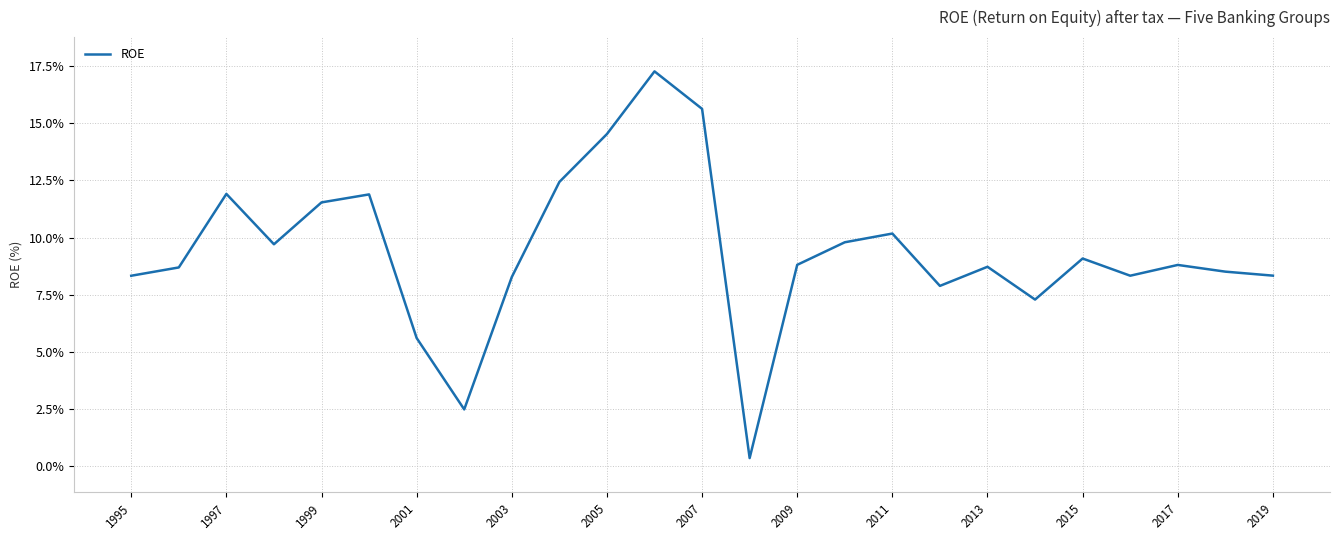

What is the sum of all values?

234.3